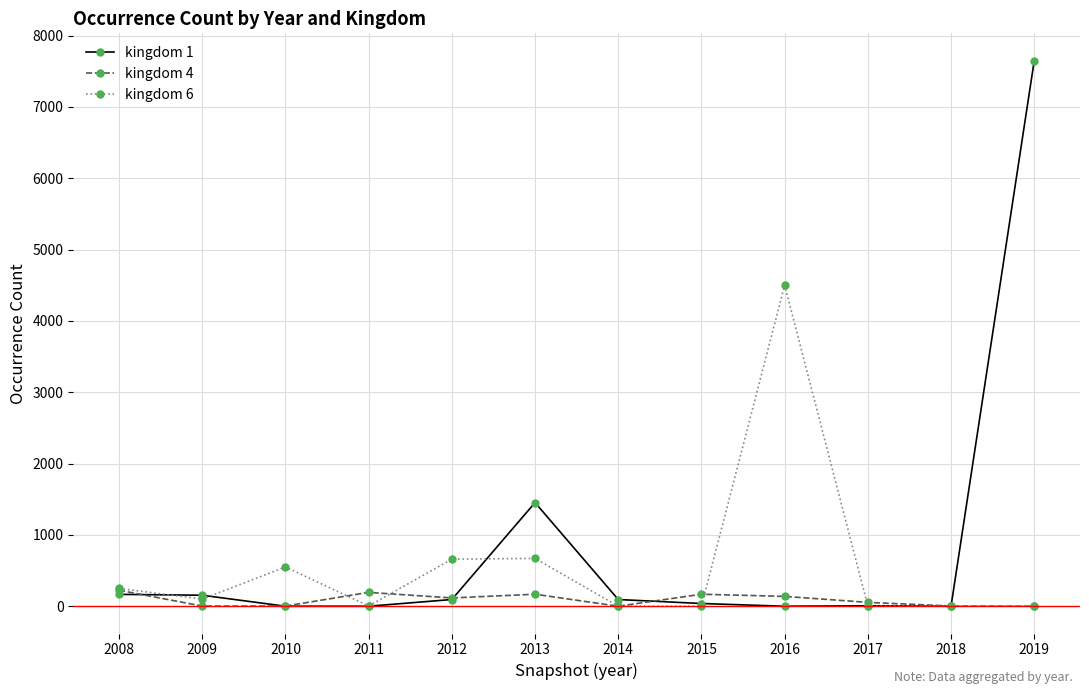

The value of kingdom 6 at 2014 is -2233. True or false?

False